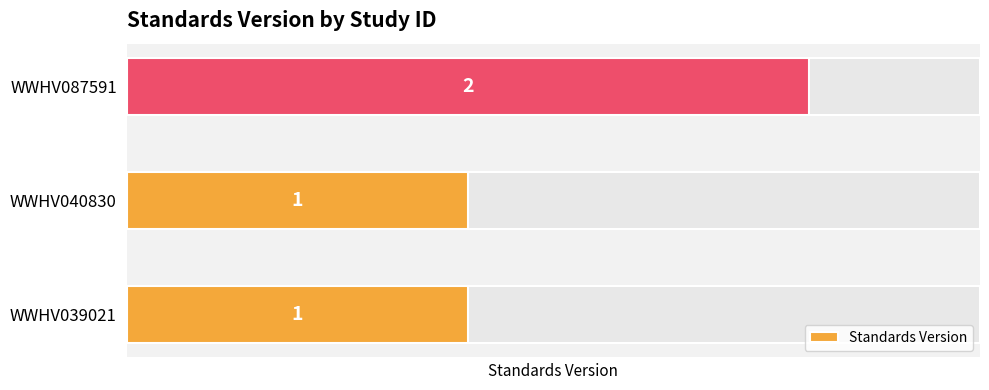

What is the minimum value shown in the chart?

1